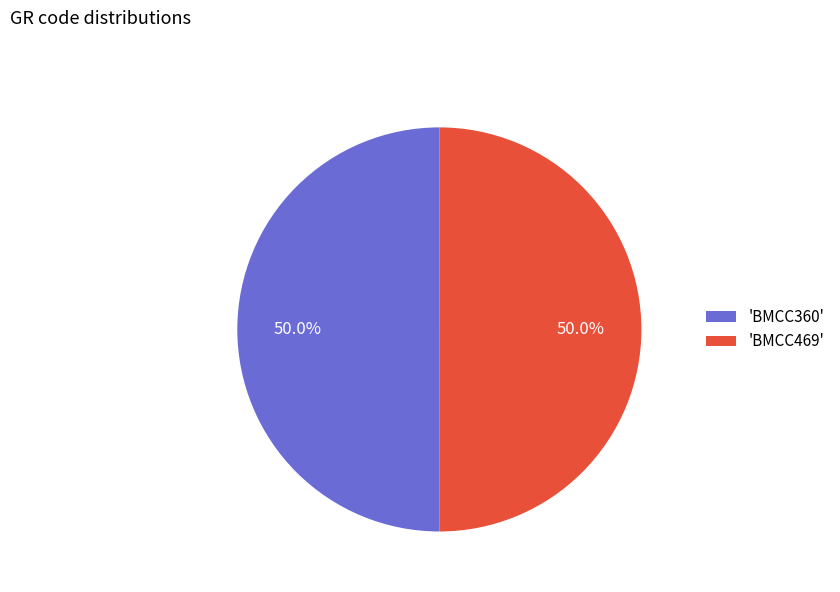

How many slices are in this pie chart?

2